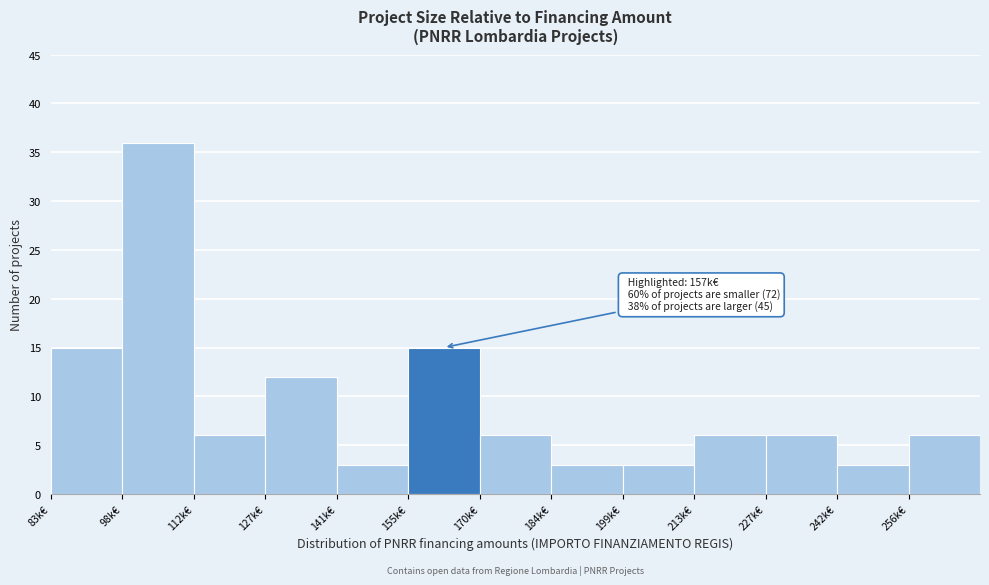

Reading right to left, what are all the values shown in this chart?

256k€=6	242k€=3	227k€=6	213k€=6	199k€=3	184k€=3	170k€=6	155k€=15	141k€=3	127k€=12	112k€=6	98k€=36	83k€=15